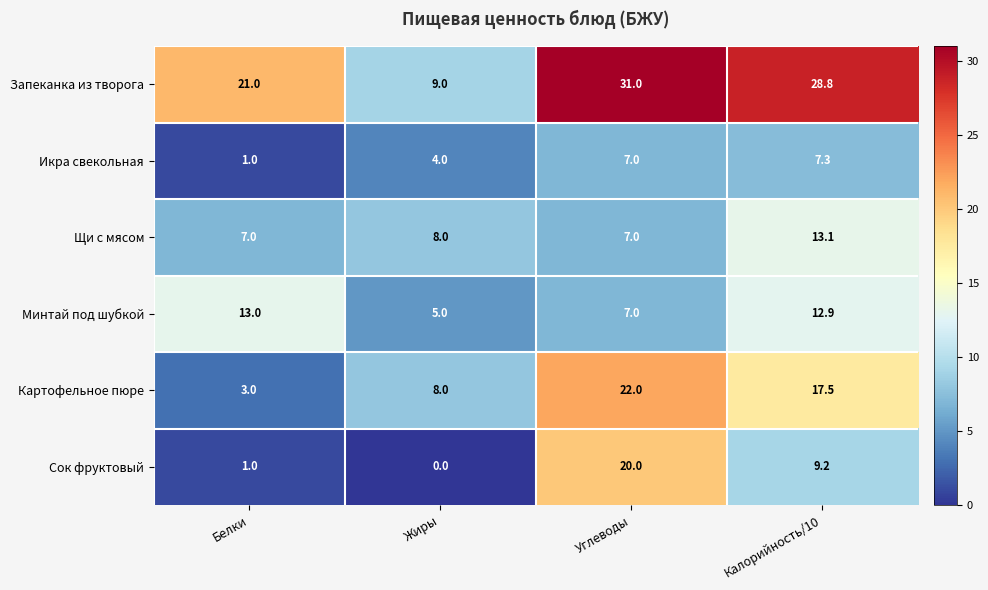

What is the sum of all Картофельное пюре values?

50.5